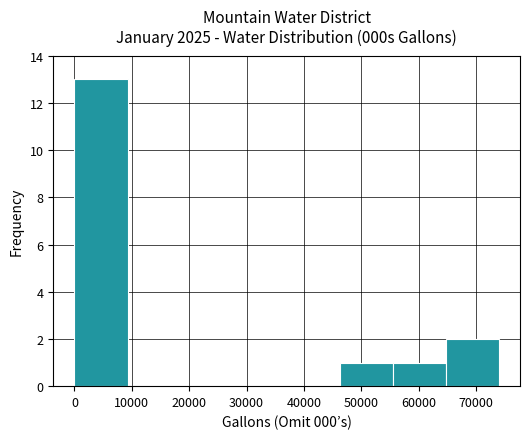

What is the height of the bar covering 0 to 9000 on the x-axis? Neither the bar edges nor the heights are printed on the chart, so give them approximately, as read against the axes.

13